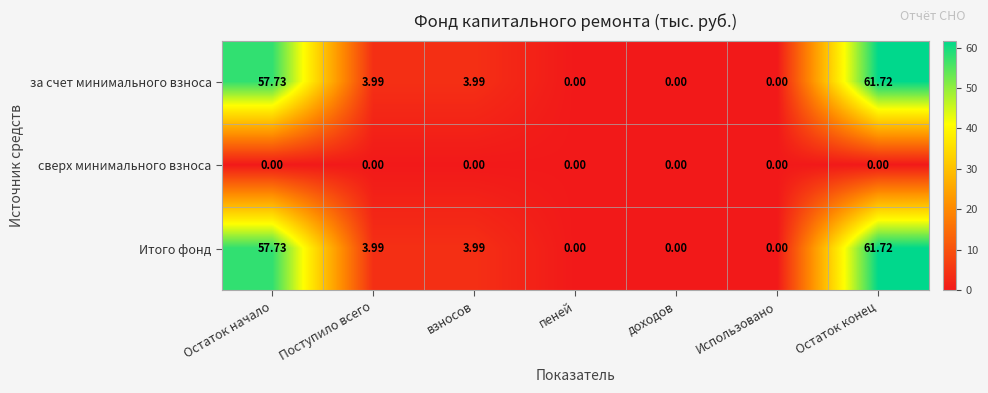

At which label does за счет минимального взноса first exceed 3?

Остаток начало